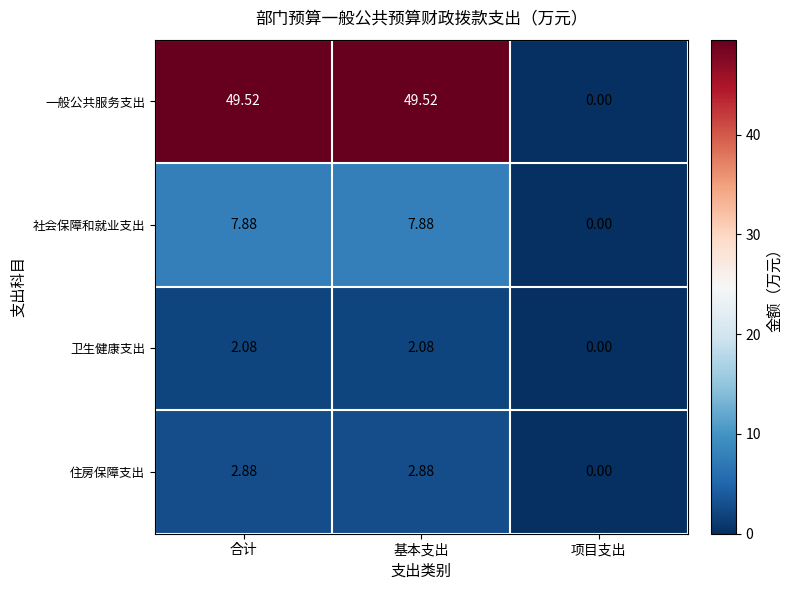

Rank the series by their maximum value, from highest to lowest.

一般公共服务支出, 社会保障和就业支出, 住房保障支出, 卫生健康支出